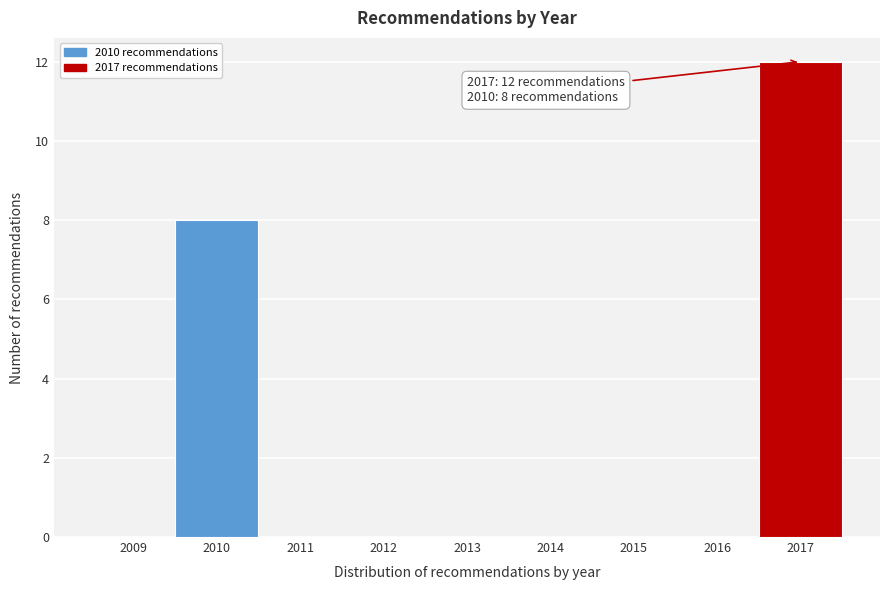

Reading left to right, transcribe all the data shown in this chart.

2009=0	2010=8	2011=0	2012=0	2013=0	2014=0	2015=0	2016=0	2017=12